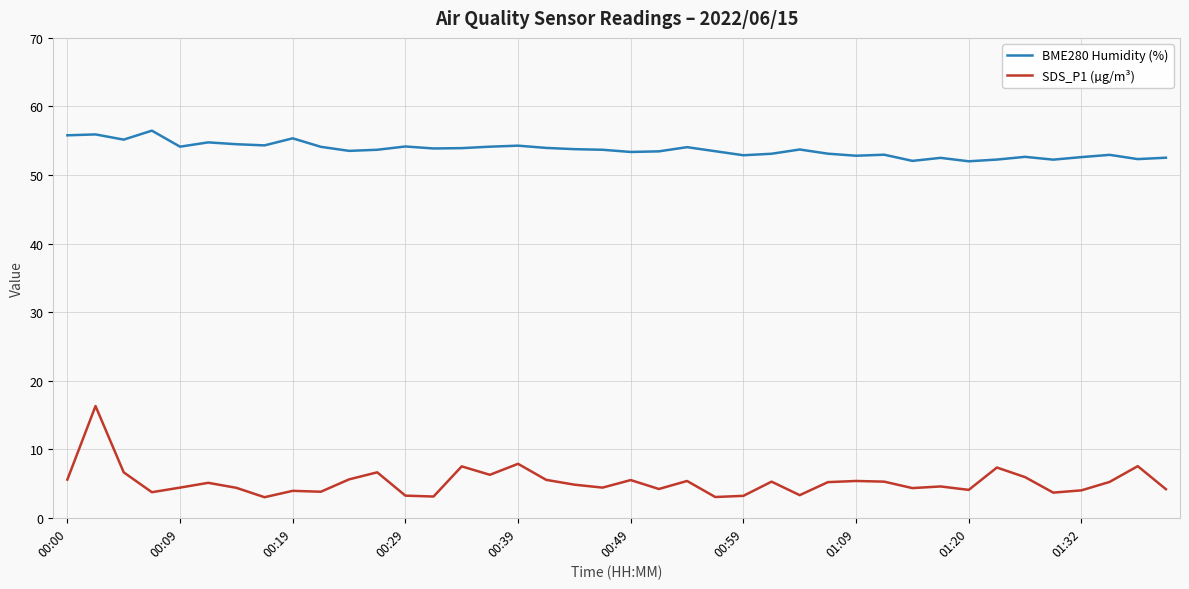

What are all the series names shown in the legend?

BME280 Humidity (%), SDS_P1 (µg/m³)